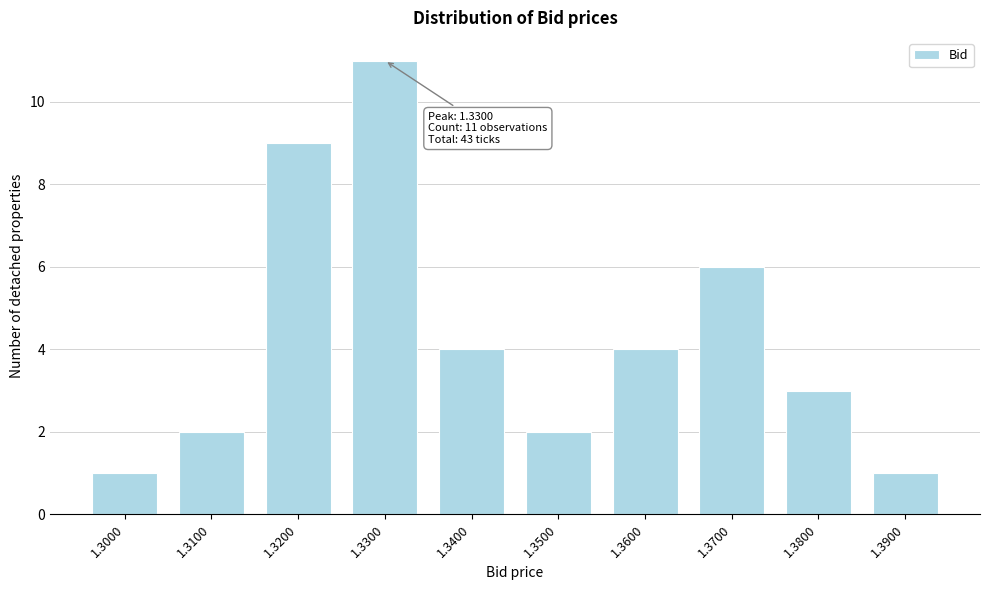

Reading left to right, transcribe all the data shown in this chart.

1.3000=1	1.3100=2	1.3200=9	1.3300=11	1.3400=4	1.3500=2	1.3600=4	1.3700=6	1.3800=3	1.3900=1